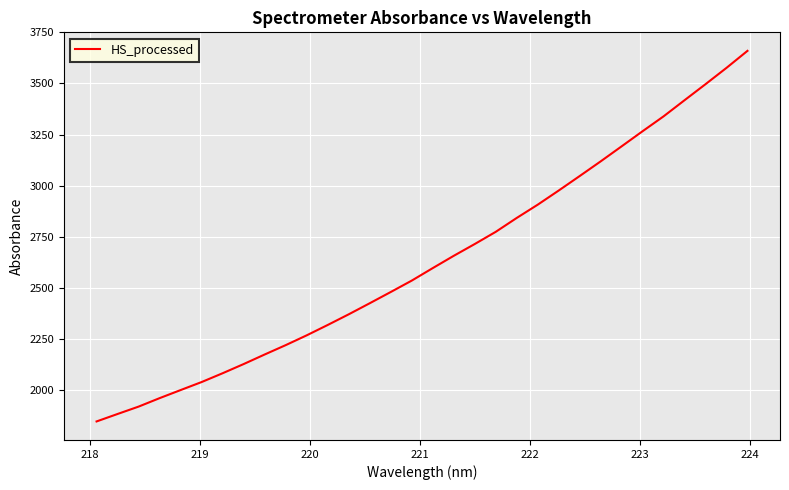

What is the maximum value shown in the chart?

3659.4